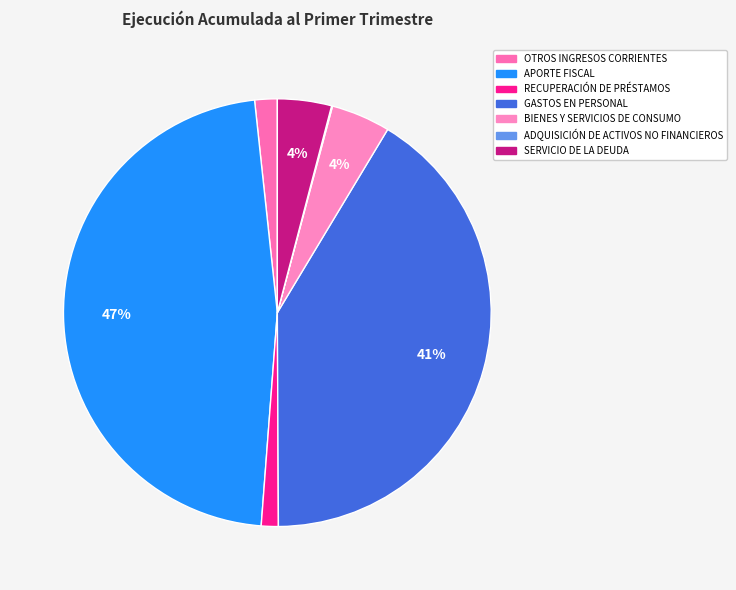

Combined, do RECUPERACIÓN DE PRÉSTAMOS and BIENES Y SERVICIOS DE CONSUMO account for over 50%?

No